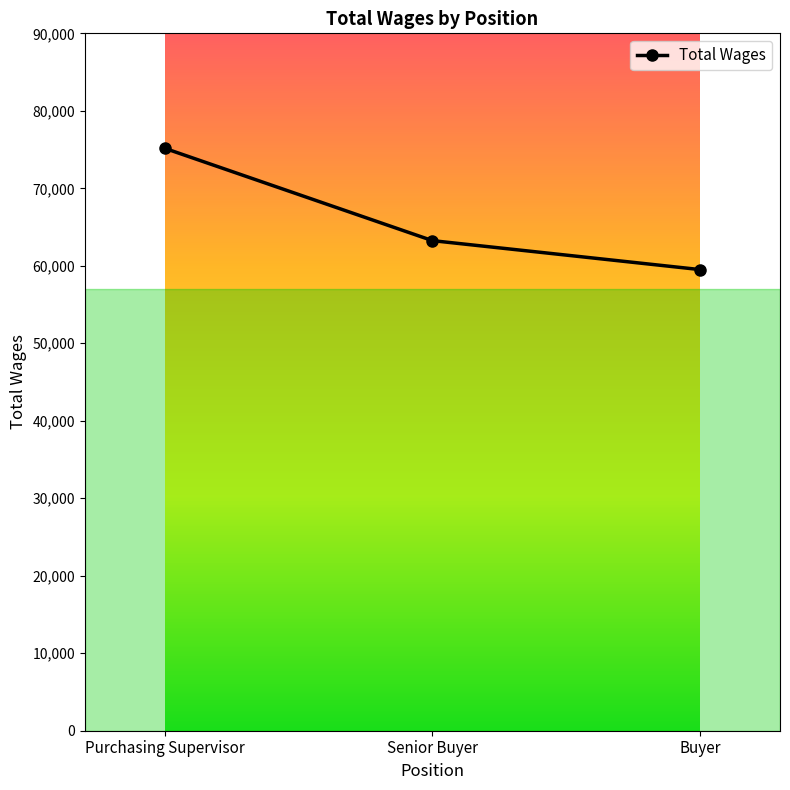

Reading left to right, list all the values displayed in this chart.

75145	63247	59514